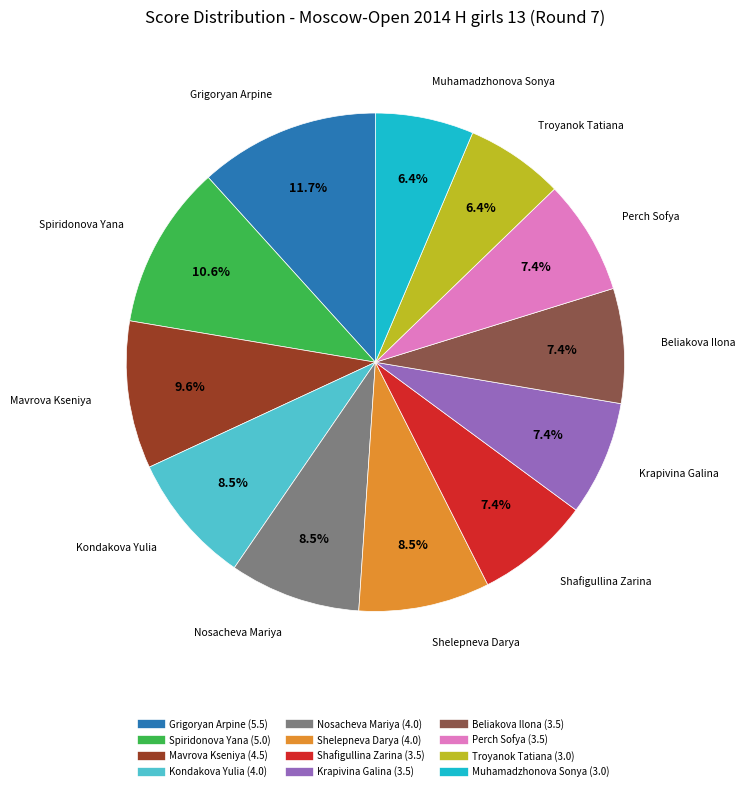

How many segments does this pie chart have?

12